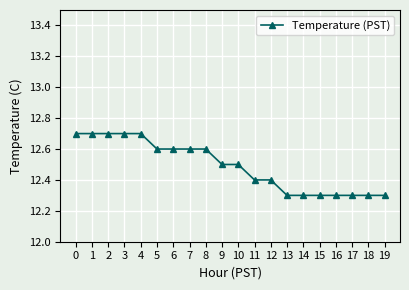

Does the chart display data point markers on the line(s)?

Yes